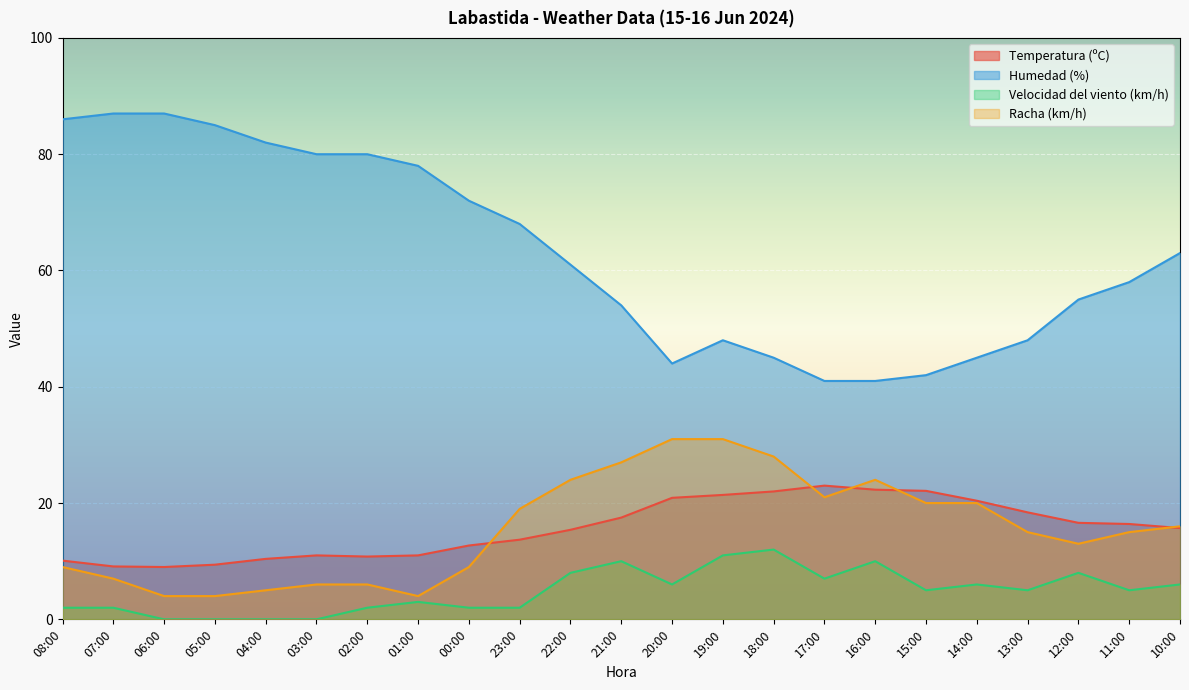

The Humedad (%) series shows 48.0 at 13:00. True or false?

True